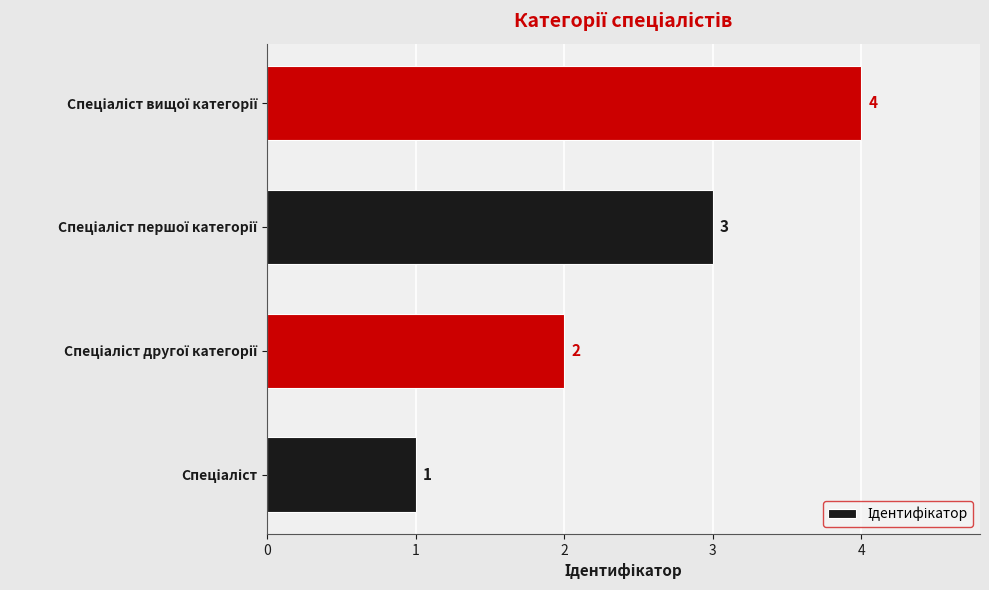

Does the chart contain any negative values?

No